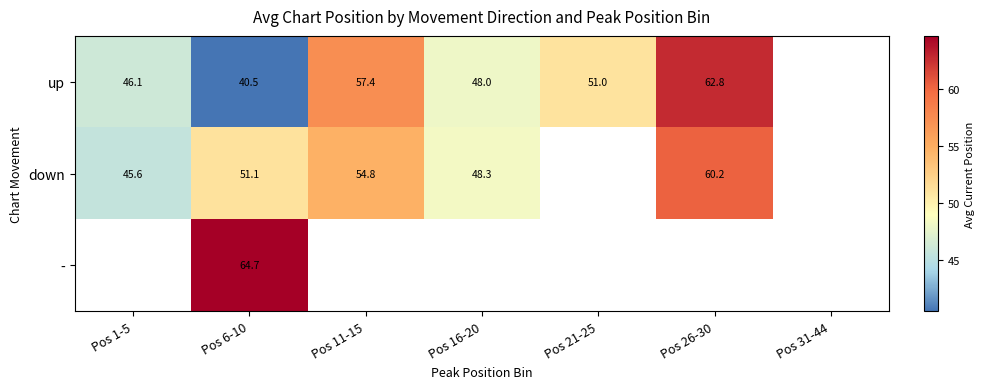

Rank the categories by up value from lowest to highest.

Pos 6-10, Pos 1-5, Pos 16-20, Pos 21-25, Pos 11-15, Pos 26-30, Pos 31-44